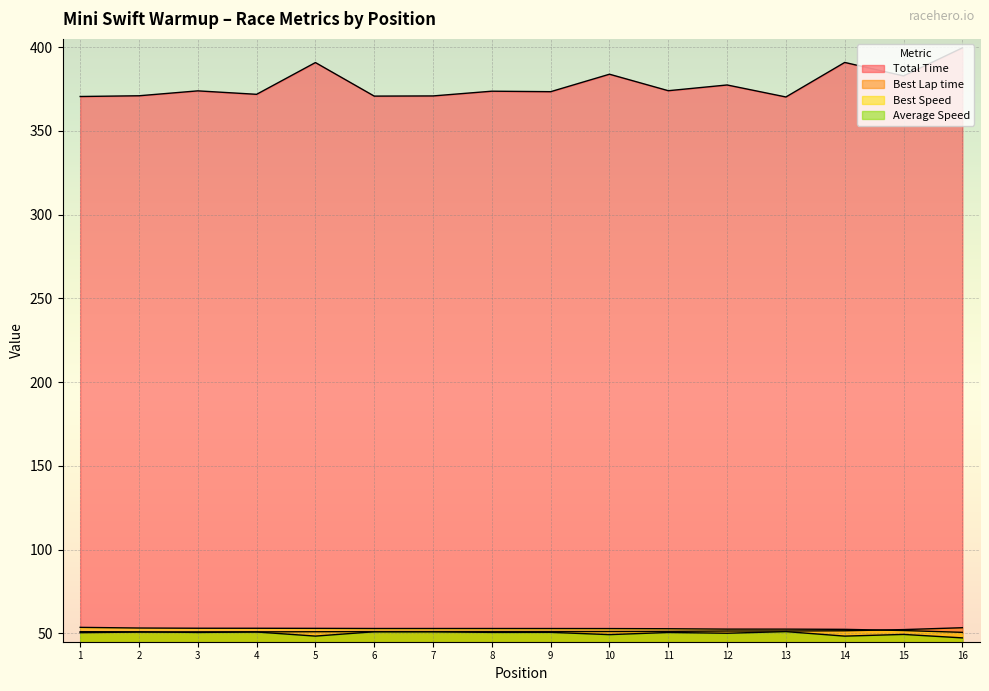

Does the chart display data point markers on the line(s)?

No